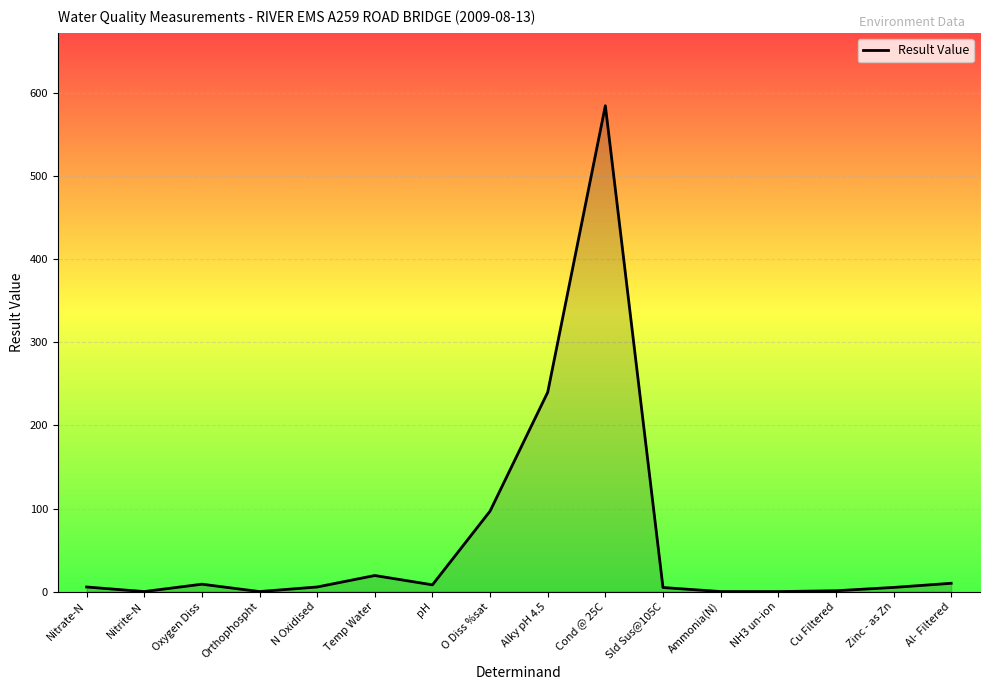

At which label is the value closest to 292?

Alky pH 4.5